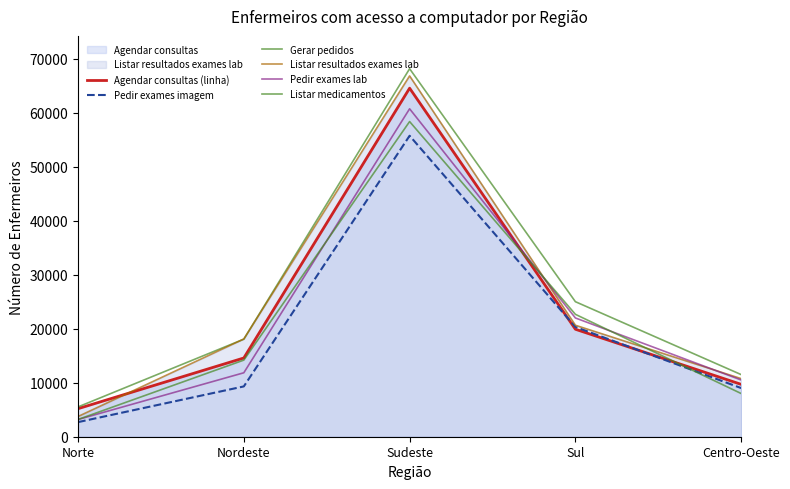

What is the difference between the highest and lowest values at Centro-Oeste?

3505